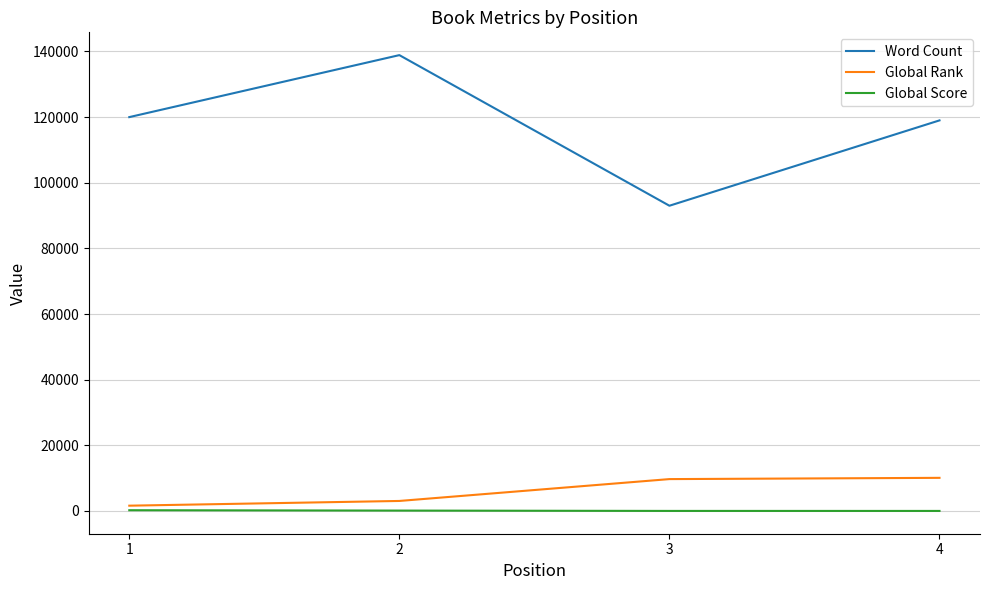

At 2, list the series in order from largest to smallest.

Word Count, Global Rank, Global Score